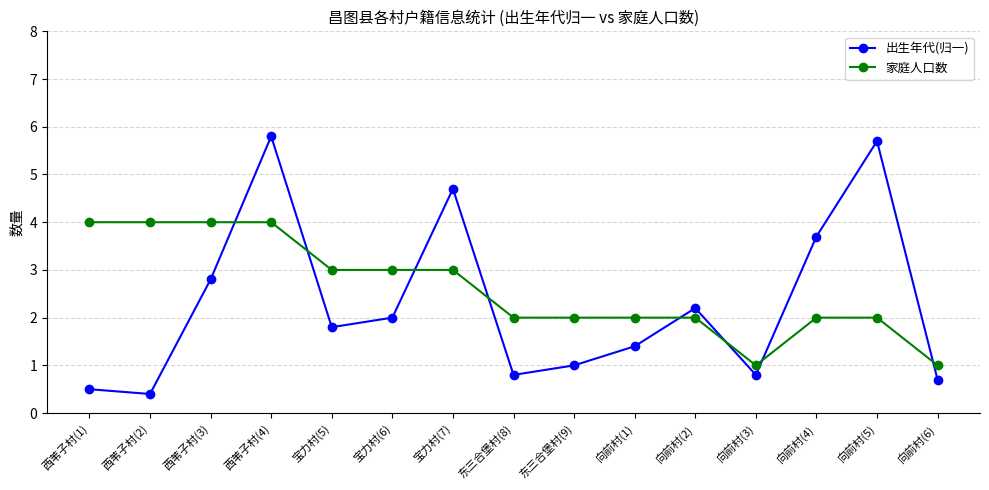

Which series has the widest spread of values?

出生年代(归一)